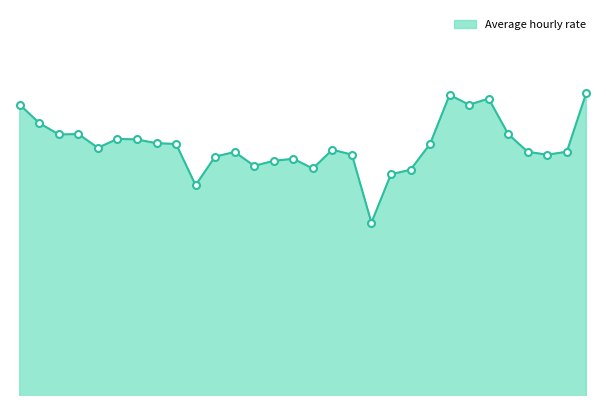

Is this an area chart (filled region under the line)?

Yes